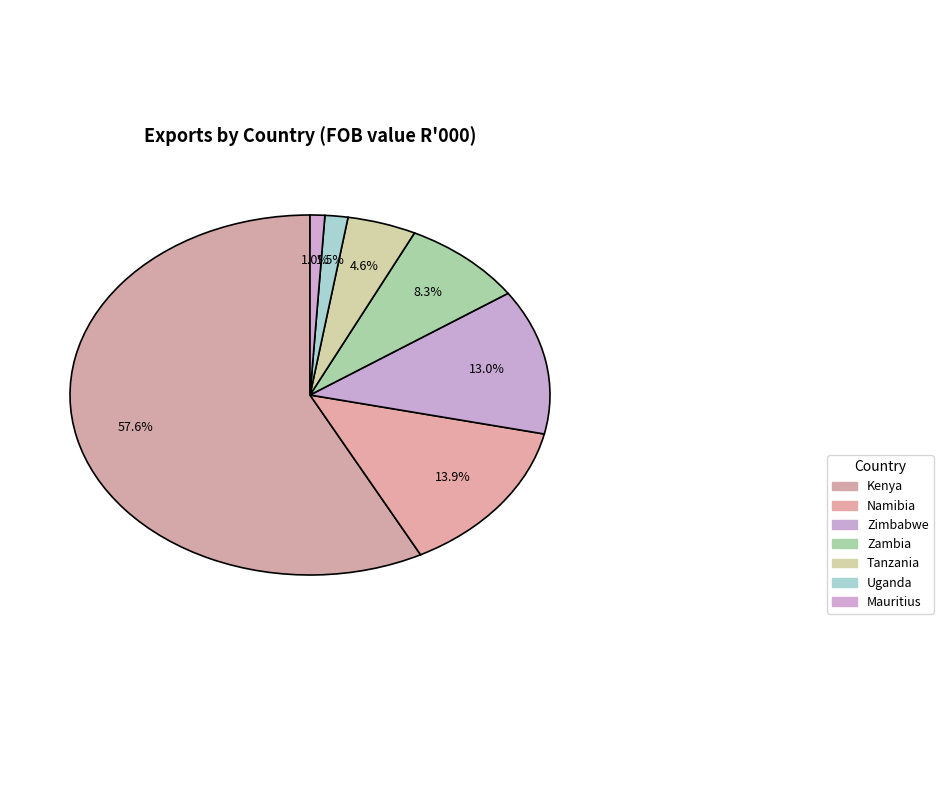

What percentage is the Kenya slice, to the nearest percent?

58%